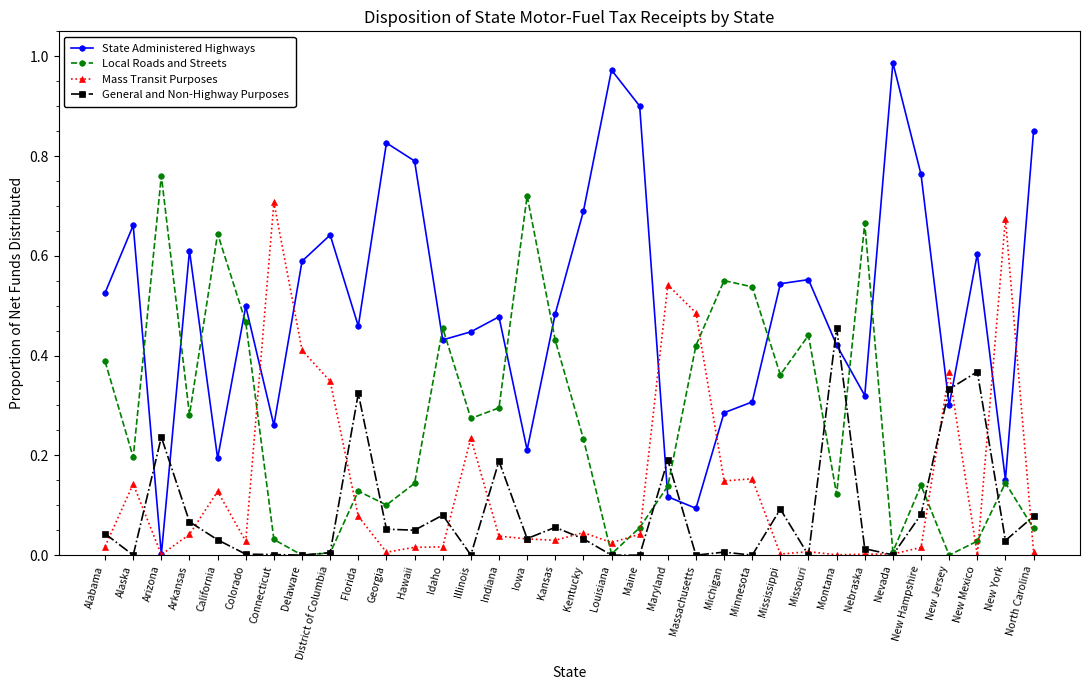

What is the spread (max minus min) of values at Maine?

0.9